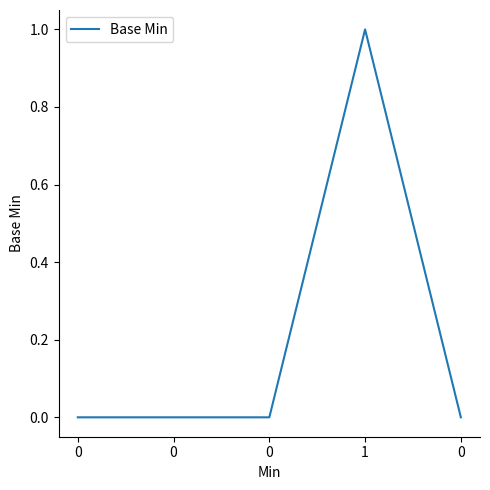

What is the change in value from 0 to 1?

+1